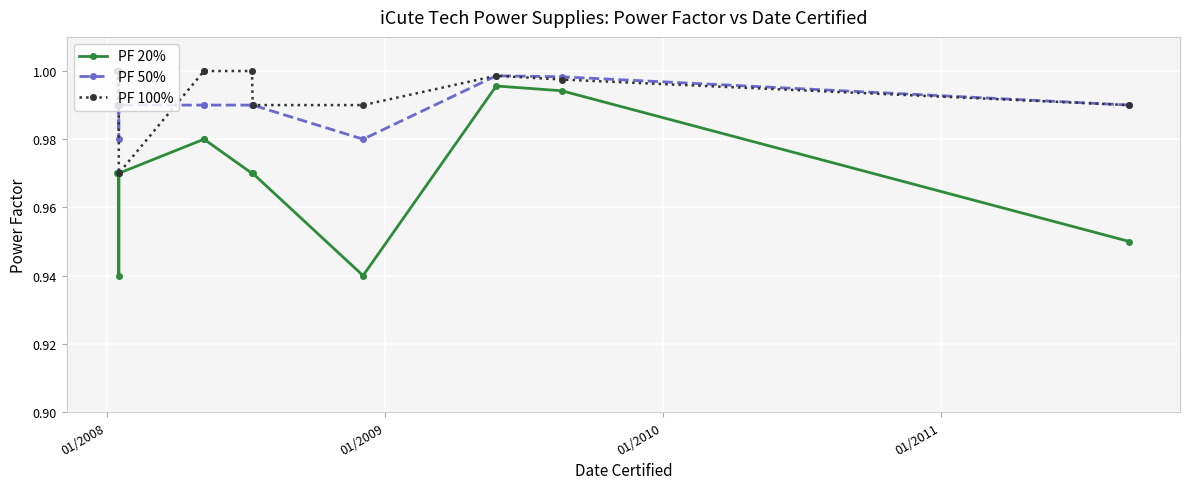

In PF 100%, how many points are lower than both neighbors (excluding endpoints)?

2